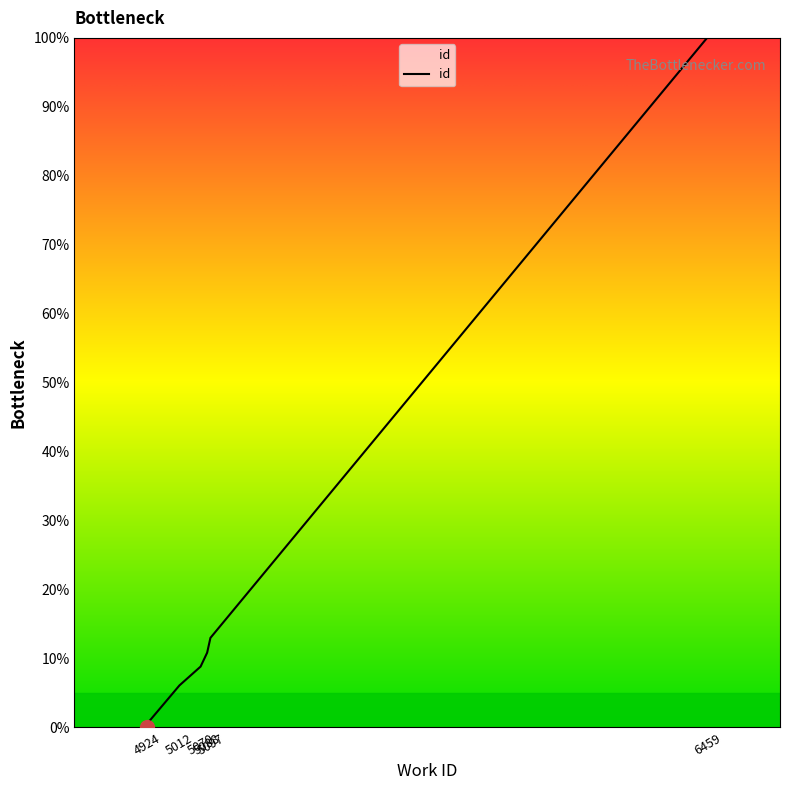

Count the number of values greater than 6.

5